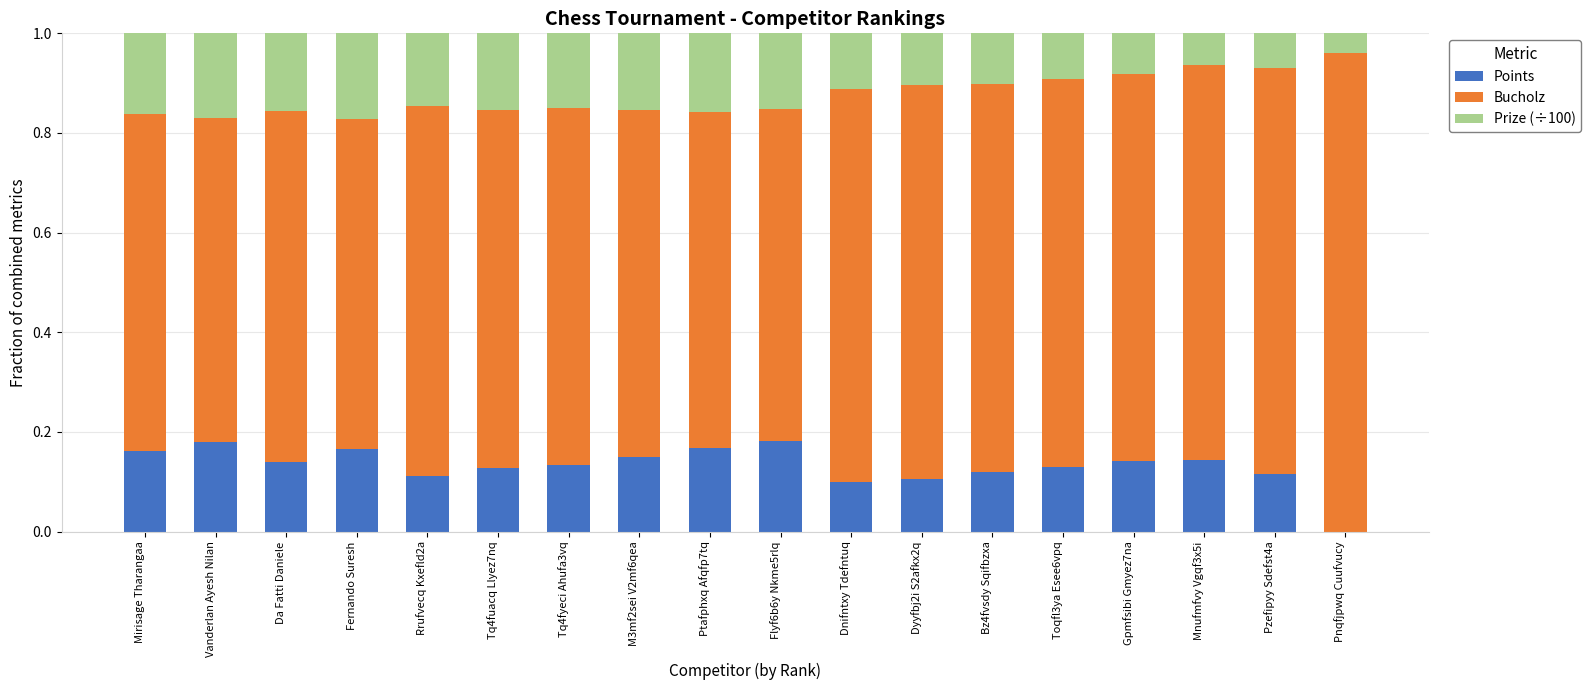

The Points series shows 0.0 at Pnqfjpwq Cuufvucy. True or false?

True